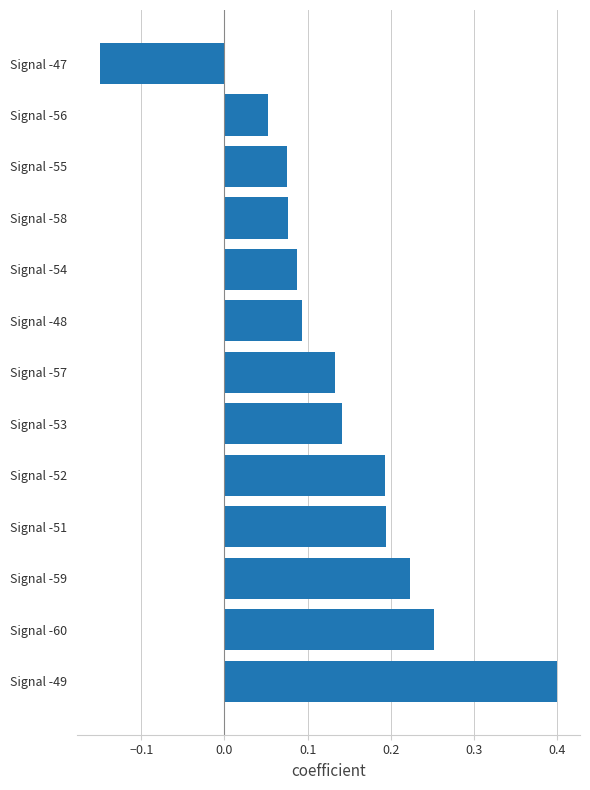

What is the change in value from Signal -53 to Signal -47?

-0.3